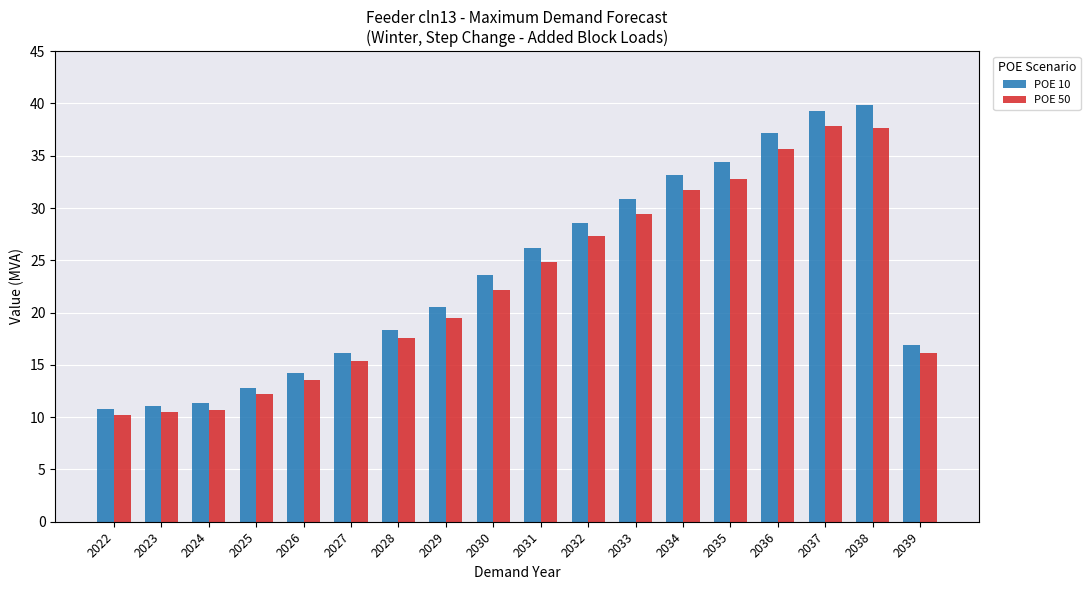

How many data points does each series have?

18